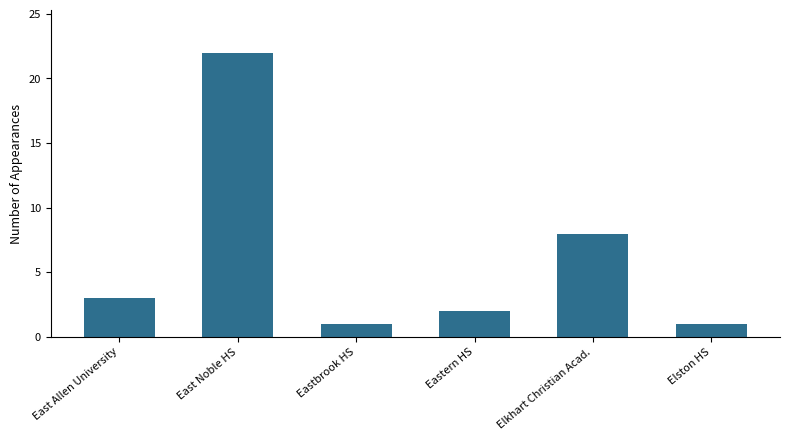

How many data points are less than 3?

3